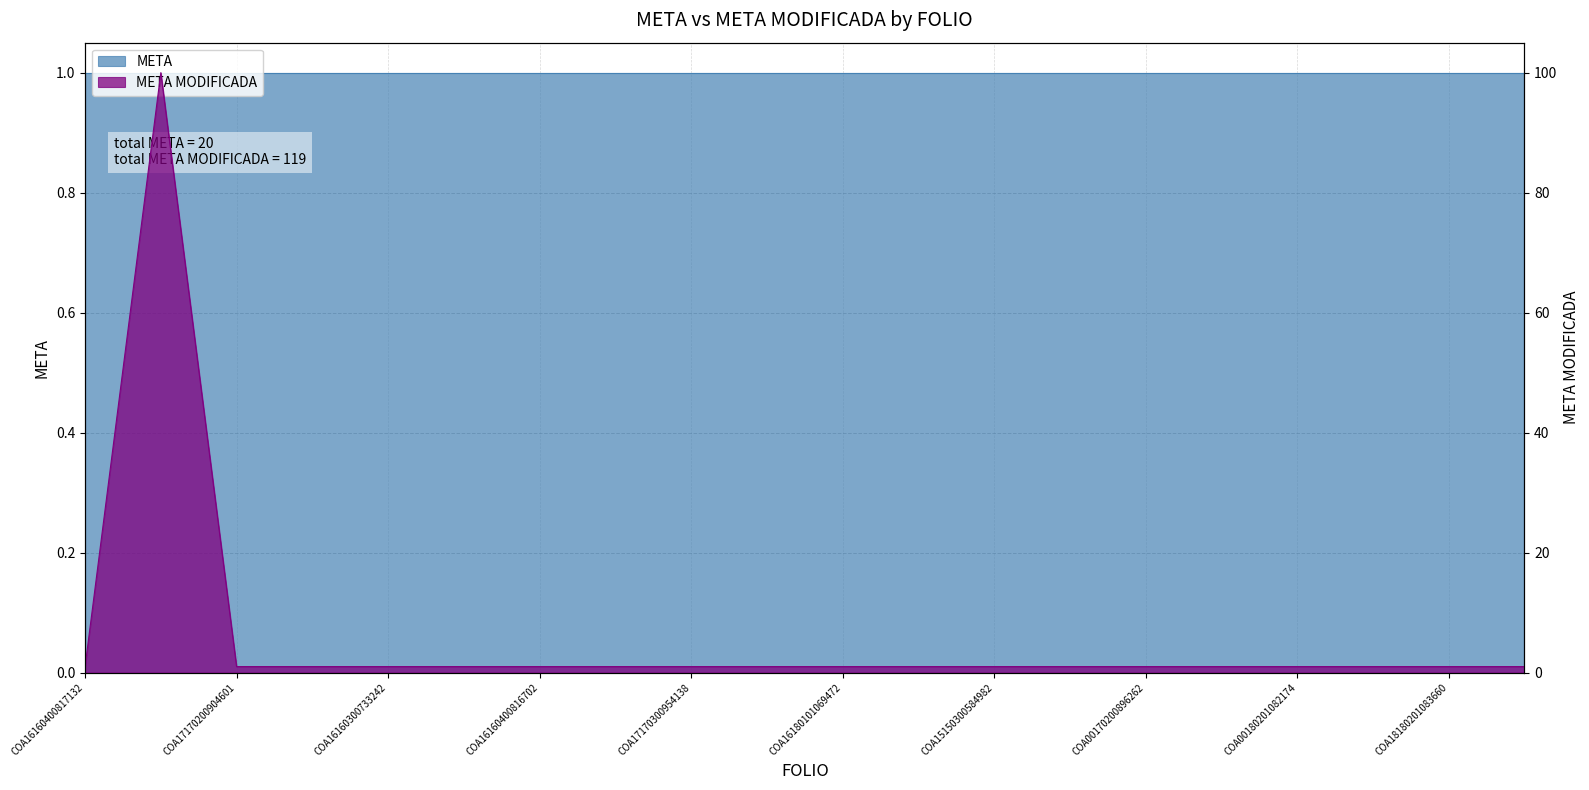

The chart shows a value of 0 at COA17170300954138. True or false?

False